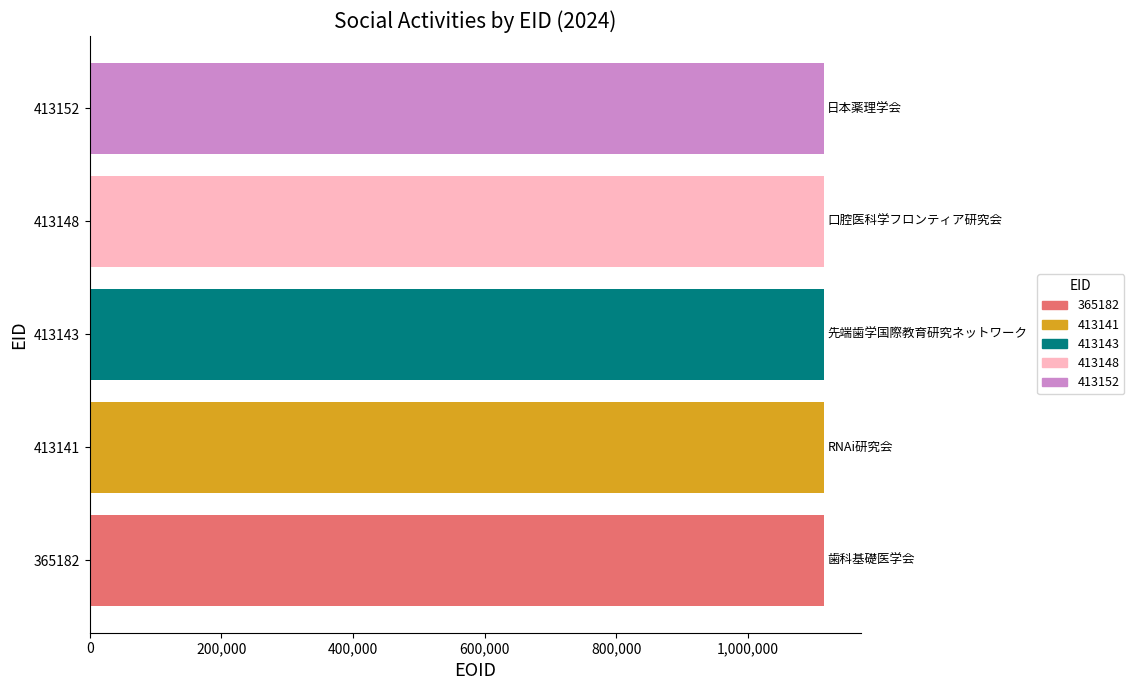

Is it true that the value at 413152 is 1856349?

False